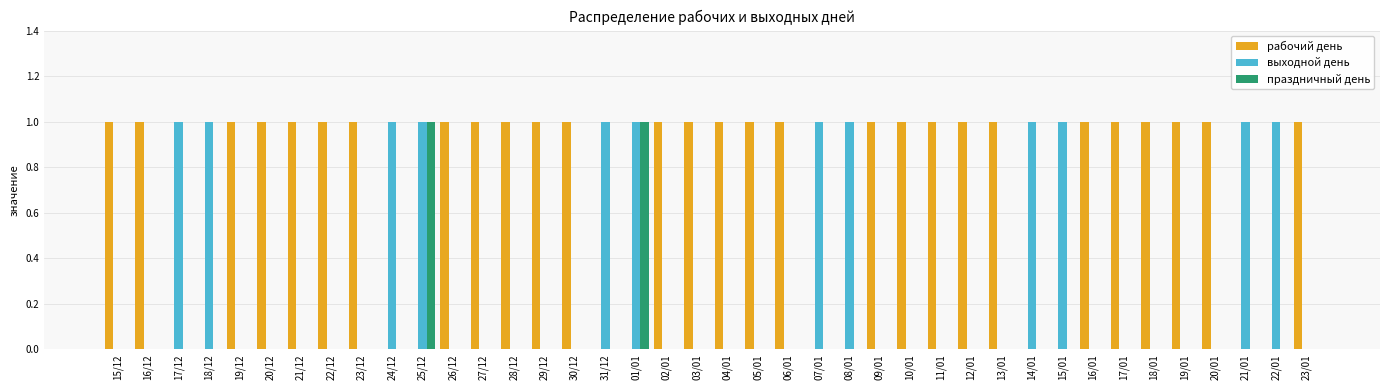

What is the sum of all выходной день values?

12